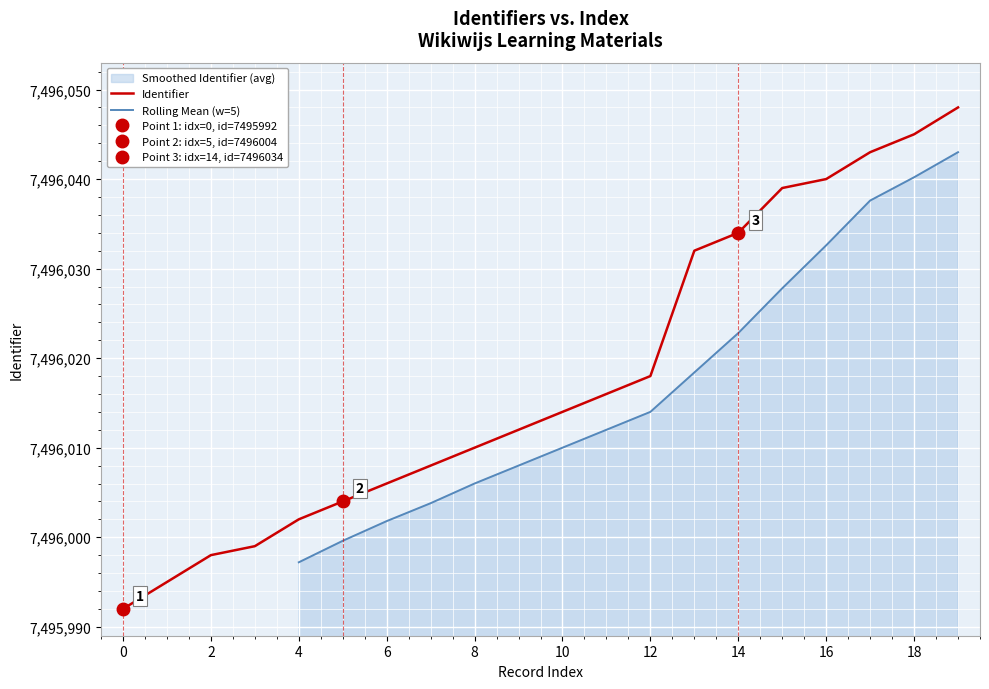

Is it true that Identifier equals 11621516 at 0?

False